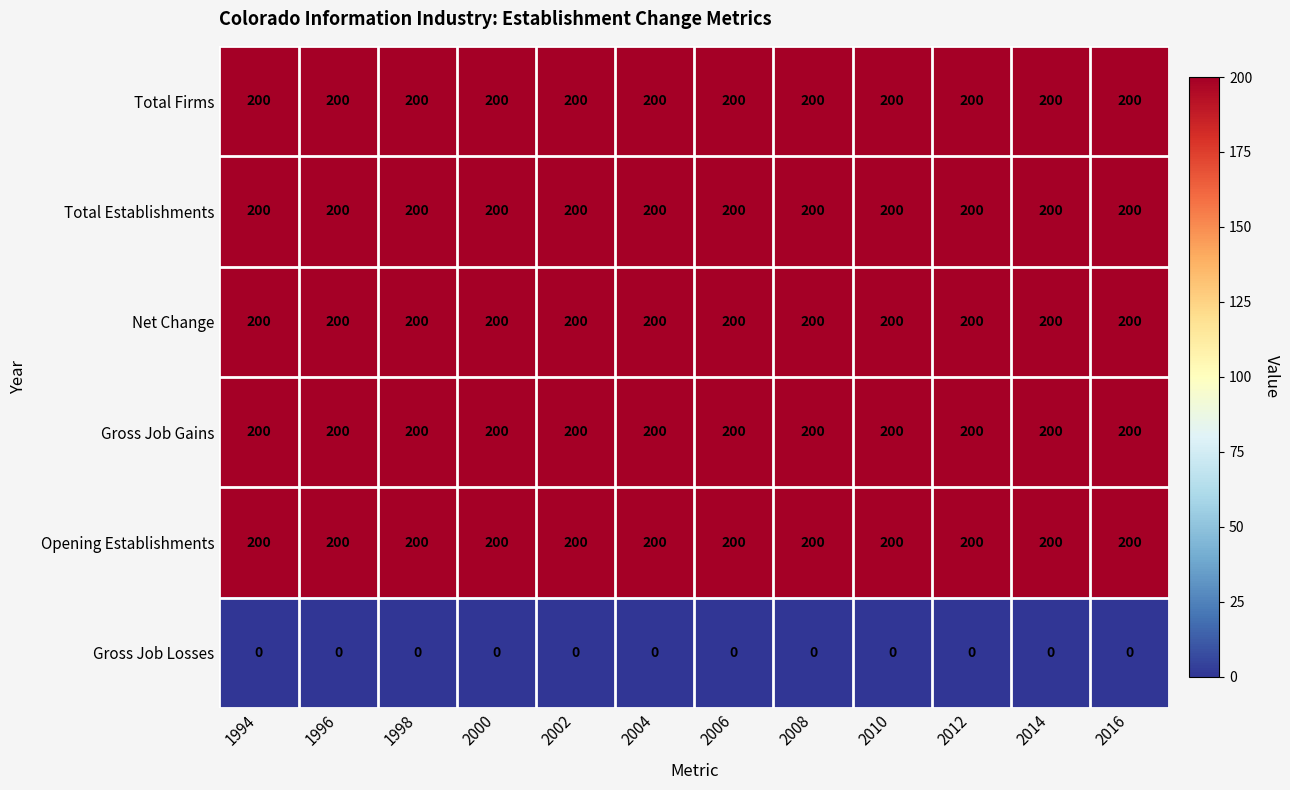

What is the minimum value for Opening Establishments?

200